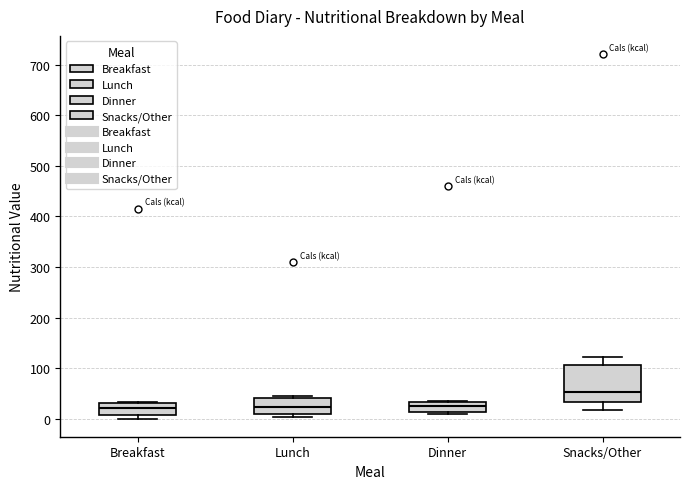

Reading left to right, transcribe this box plot: for each box, give where its median line is, the range the box spans, and where its two whiskers end, as read against the y-axis. The values are not printed on the chart, so give them approximately, as read against the axis.

Breakfast: median 20, box 10 to 30, whiskers 0 to 30
Lunch: median 20, box 10 to 40, whiskers 0 to 40 (just above the box's upper edge)
Dinner: median 30 (inside the box), box 10 to 30, whiskers 10 (just below the box's lower edge) to 40
Snacks/Other: median 50, box 30 to 110, whiskers 20 to 120